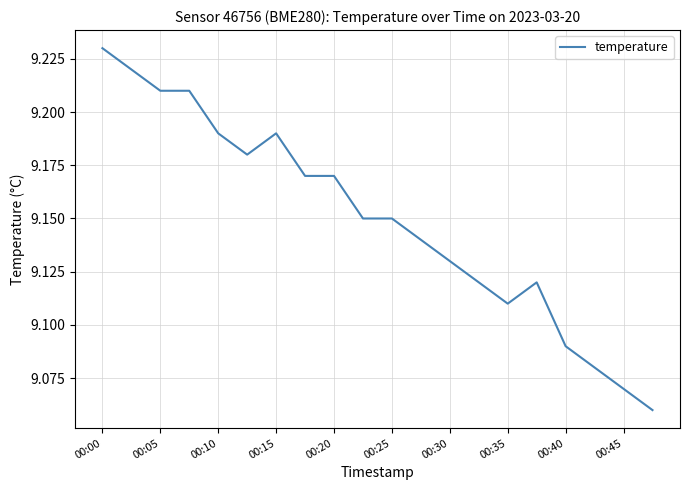

Does the chart have visible grid lines?

Yes